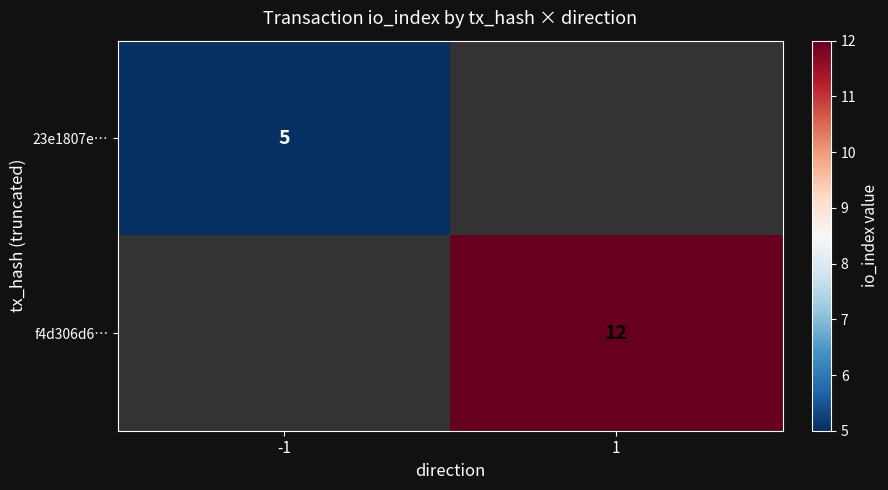

At how many categories does at least one series exceed 6?

1